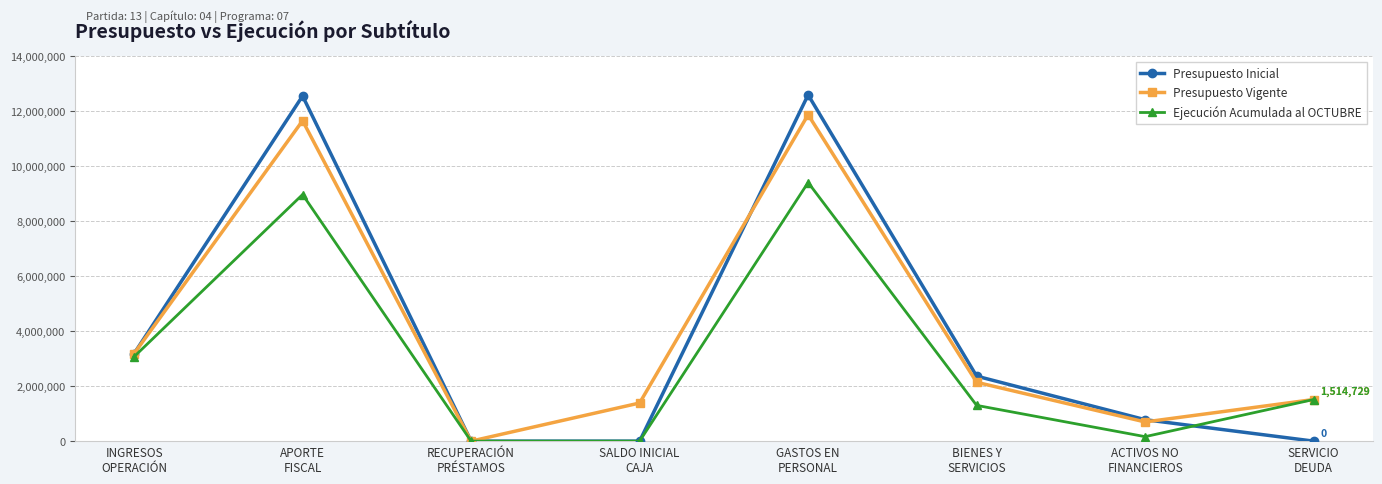

What is the spread (max minus min) of values at SALDO INICIAL
CAJA?

1387604